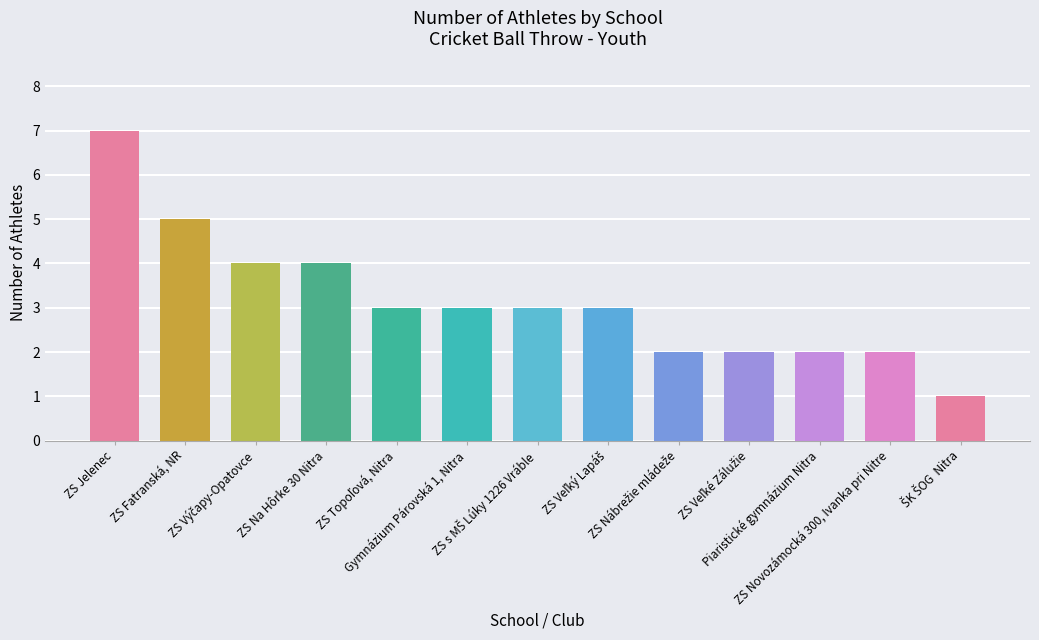

At which label does the data first exceed 3?

ZS Jelenec